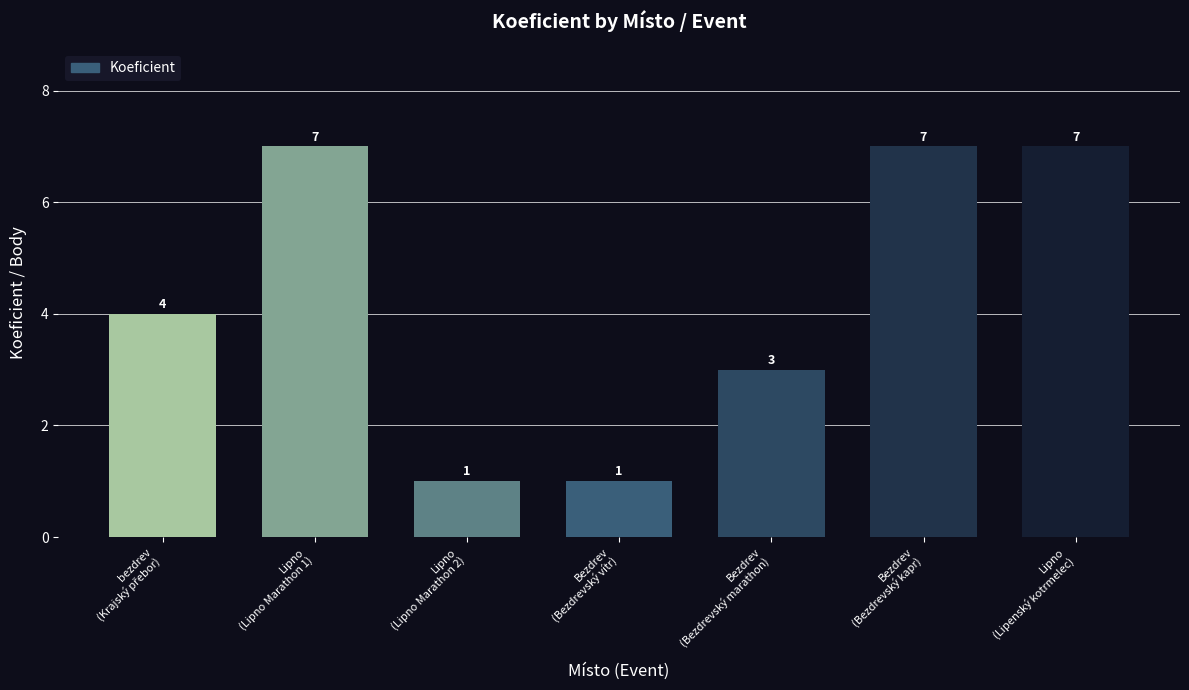

What is the ratio of the value at Lipno
(Lipenský kotrmelec) to the value at Lipno
(Lipno Marathon 2)?

7.0